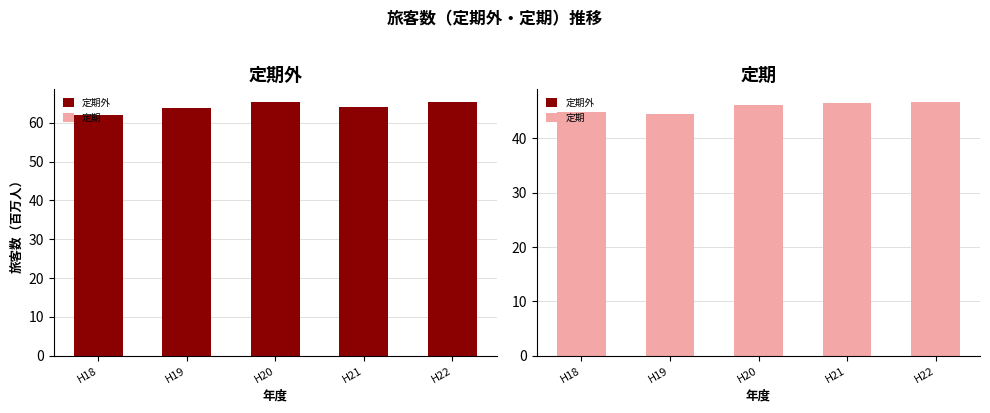

What is the sum of the 定期外 values at H21 and H20?

129.6